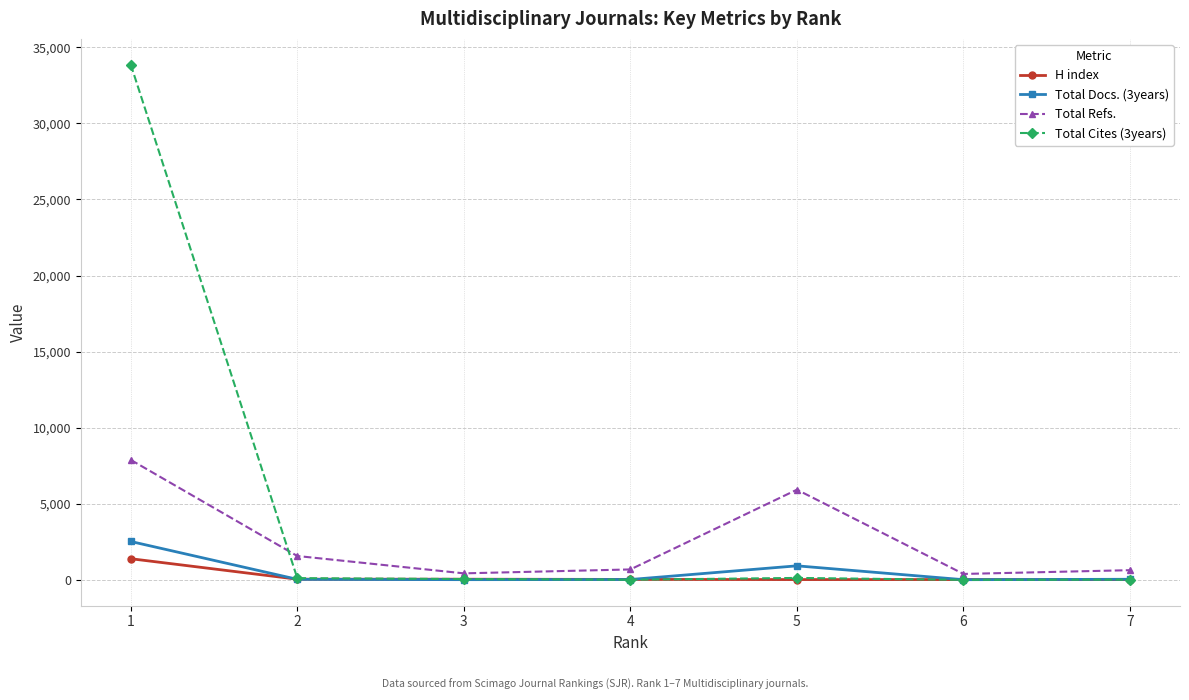

How many interior local peaks does the Total Refs. series have?

1